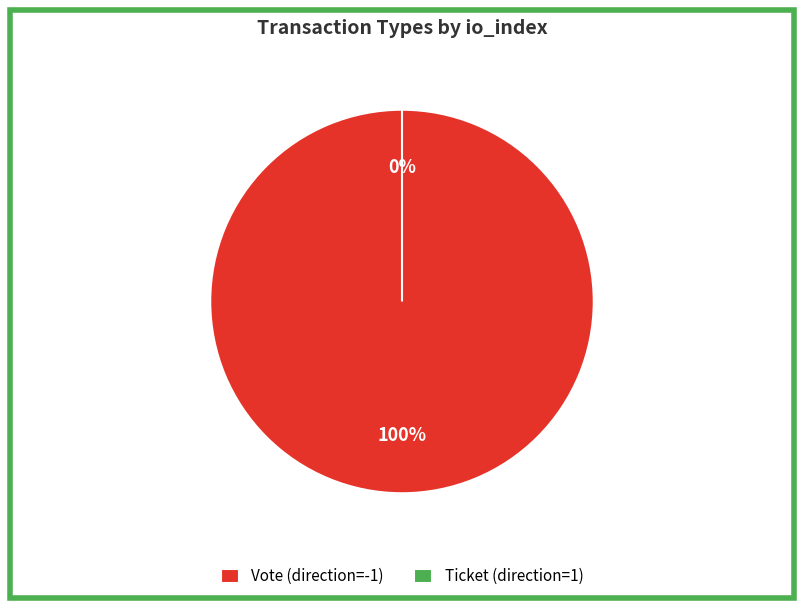

Combined, do Vote (direction=-1) and Ticket (direction=1) account for over 50%?

Yes